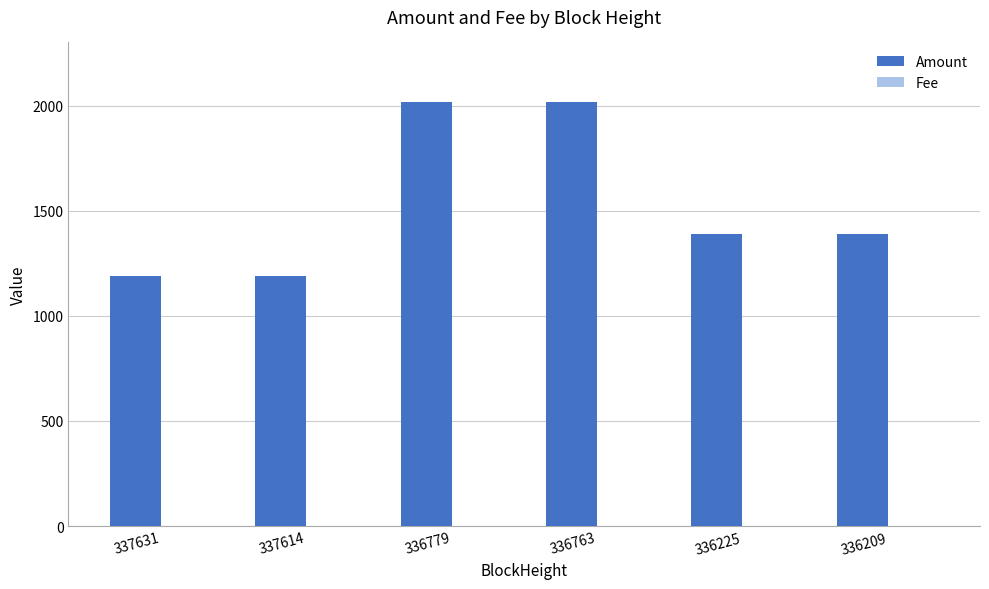

Which series has the largest total across all categories?

Amount